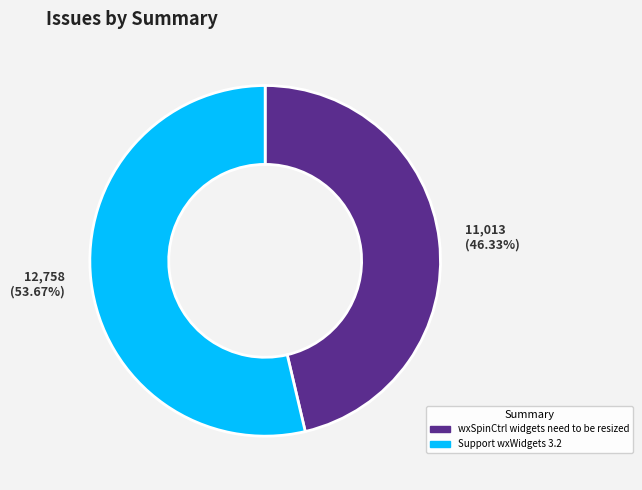

Which category accounts for the majority?

Support wxWidgets 3.2